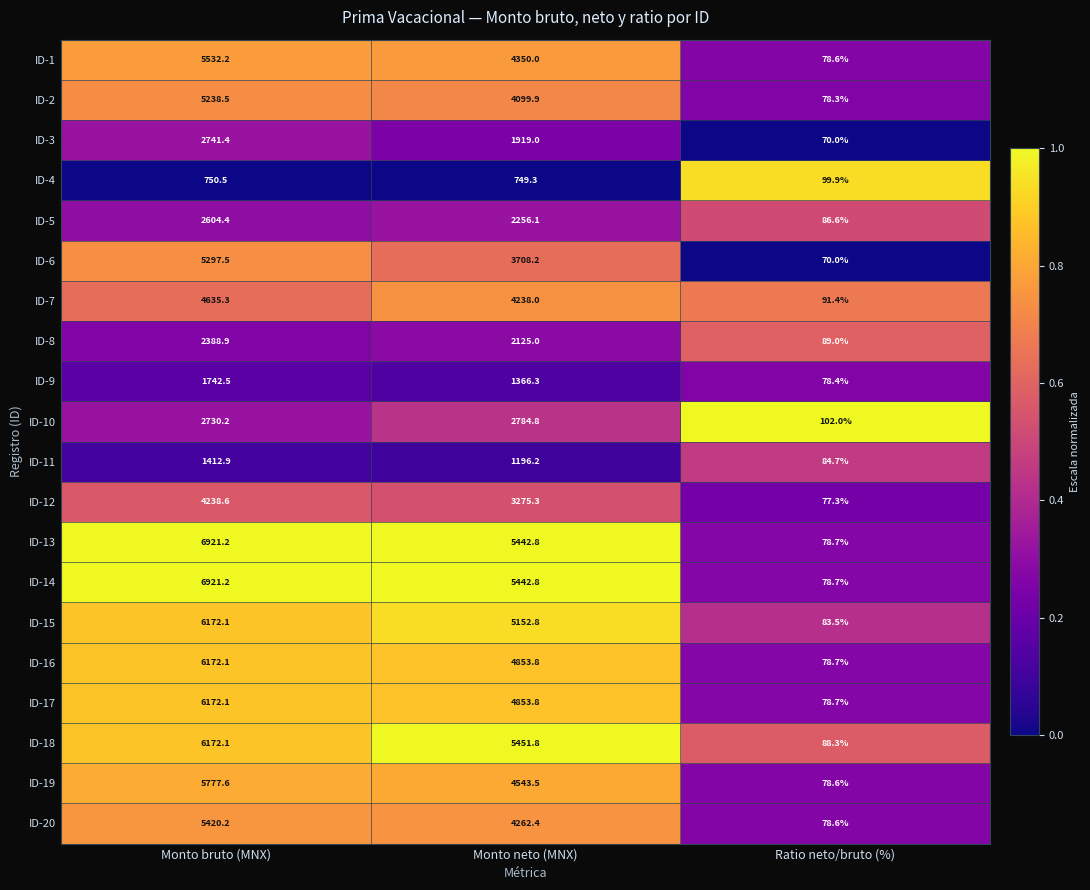

What is the spread (max minus min) of values at Monto neto (MNX)?

4702.5